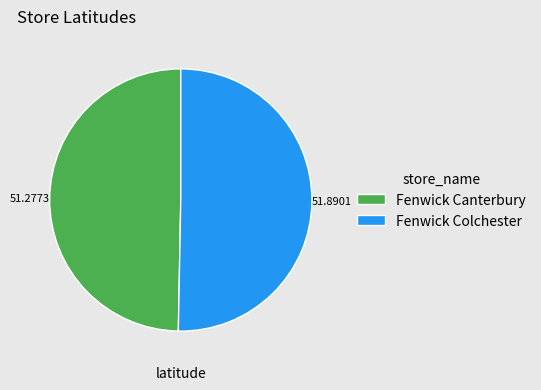

Which slice represents more than half of the pie?

Fenwick Colchester